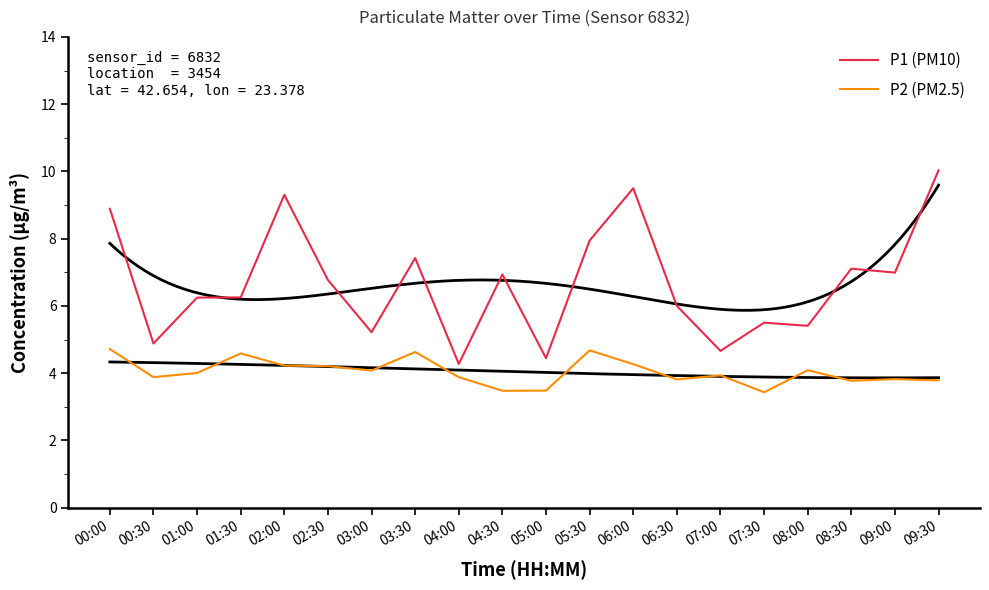

The value of P2 (PM2.5) at 09:30 is 3.8. True or false?

True